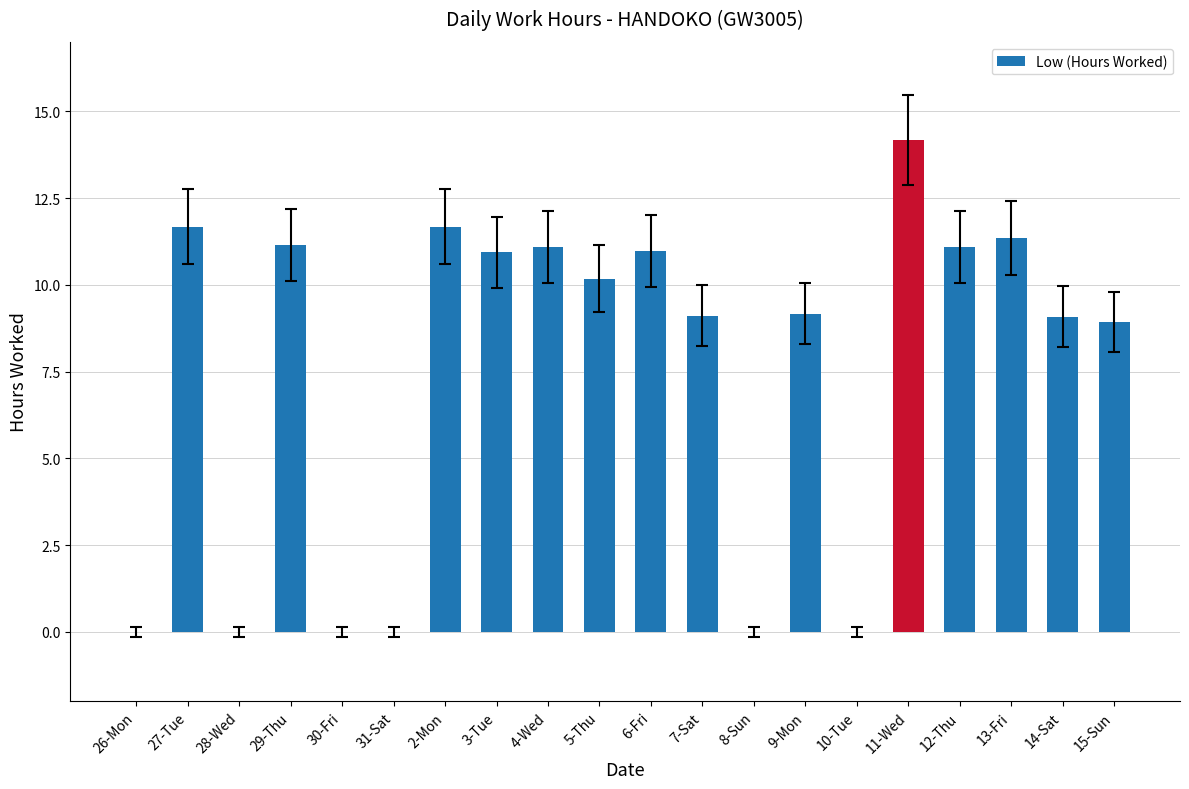

What is the sum of the values at 9-Mon and 2-Mon?

20.8